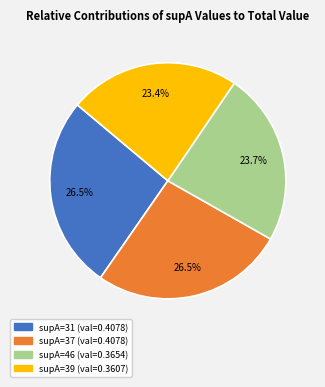

Is there any slice that represents more than half of the pie?

No